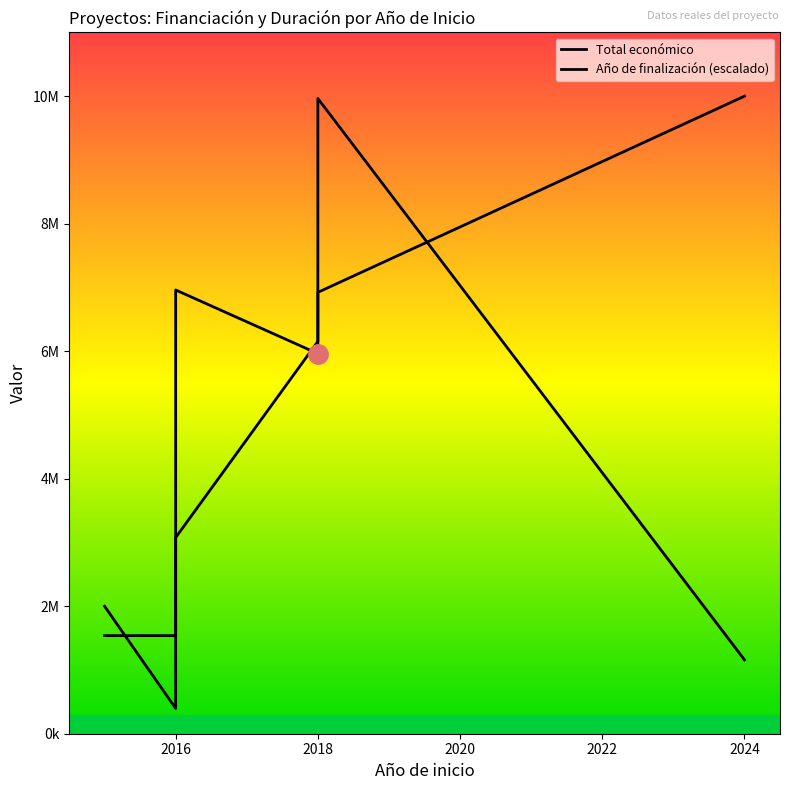

What is the greatest value displayed?

10000000.0